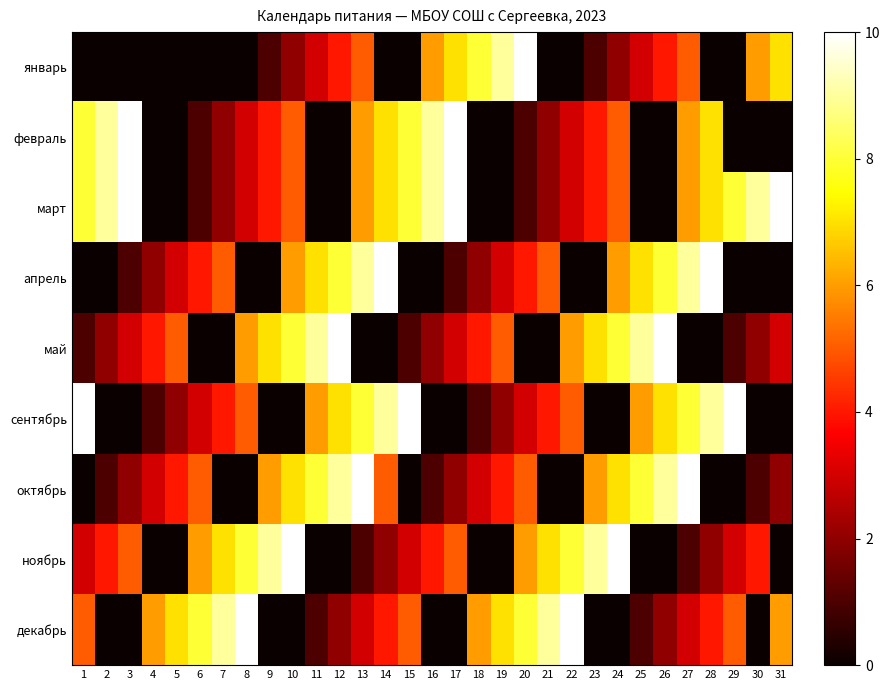

Reading left to right, list all the values displayed in this chart.

январь: 1=0	2=0	3=0	4=0	5=0	6=0	7=0	8=0	9=1	10=2	11=3	12=4	13=5	14=0	15=0	16=6	17=7	18=8	19=9	20=10	21=0	22=0	23=1	24=2	25=3	26=4	27=5	28=0	29=0	30=6	31=7
февраль: 1=8	2=9	3=10	4=0	5=0	6=1	7=2	8=3	9=4	10=5	11=0	12=0	13=6	14=7	15=8	16=9	17=10	18=0	19=0	20=1	21=2	22=3	23=4	24=5	25=0	26=0	27=6	28=7	29=0	30=0	31=0
март: 1=8	2=9	3=10	4=0	5=0	6=1	7=2	8=3	9=4	10=5	11=0	12=0	13=6	14=7	15=8	16=9	17=10	18=0	19=0	20=1	21=2	22=3	23=4	24=5	25=0	26=0	27=6	28=7	29=8	30=9	31=10
апрель: 1=0	2=0	3=1	4=2	5=3	6=4	7=5	8=0	9=0	10=6	11=7	12=8	13=9	14=10	15=0	16=0	17=1	18=2	19=3	20=4	21=5	22=0	23=0	24=6	25=7	26=8	27=9	28=10	29=0	30=0	31=0
май: 1=1	2=2	3=3	4=4	5=5	6=0	7=0	8=6	9=7	10=8	11=9	12=10	13=0	14=0	15=1	16=2	17=3	18=4	19=5	20=0	21=0	22=6	23=7	24=8	25=9	26=10	27=0	28=0	29=1	30=2	31=3
сентябрь: 1=10	2=0	3=0	4=1	5=2	6=3	7=4	8=5	9=0	10=0	11=6	12=7	13=8	14=9	15=10	16=0	17=0	18=1	19=2	20=3	21=4	22=5	23=0	24=0	25=6	26=7	27=8	28=9	29=10	30=0	31=0
октябрь: 1=0	2=1	3=2	4=3	5=4	6=5	7=0	8=0	9=6	10=7	11=8	12=9	13=10	14=5	15=0	16=1	17=2	18=3	19=4	20=5	21=0	22=0	23=6	24=7	25=8	26=9	27=10	28=0	29=0	30=1	31=2
ноябрь: 1=3	2=4	3=5	4=0	5=0	6=6	7=7	8=8	9=9	10=10	11=0	12=0	13=1	14=2	15=3	16=4	17=5	18=0	19=0	20=6	21=7	22=8	23=9	24=10	25=0	26=0	27=1	28=2	29=3	30=4	31=0
декабрь: 1=5	2=0	3=0	4=6	5=7	6=8	7=9	8=10	9=0	10=0	11=1	12=2	13=3	14=4	15=5	16=0	17=0	18=6	19=7	20=8	21=9	22=10	23=0	24=0	25=1	26=2	27=3	28=4	29=5	30=0	31=6